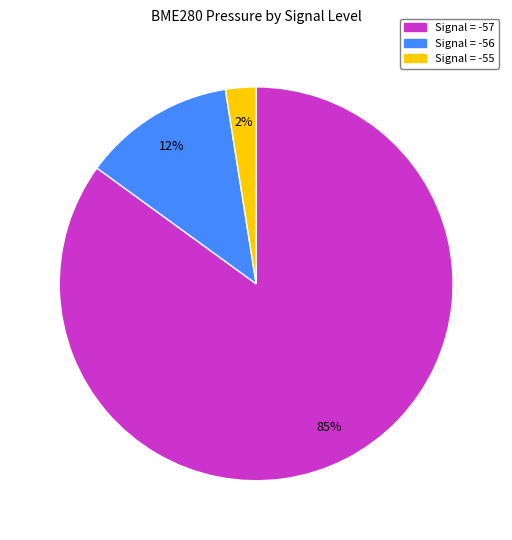

To the nearest percent, what percentage of the pie is Signal = -56?

12%